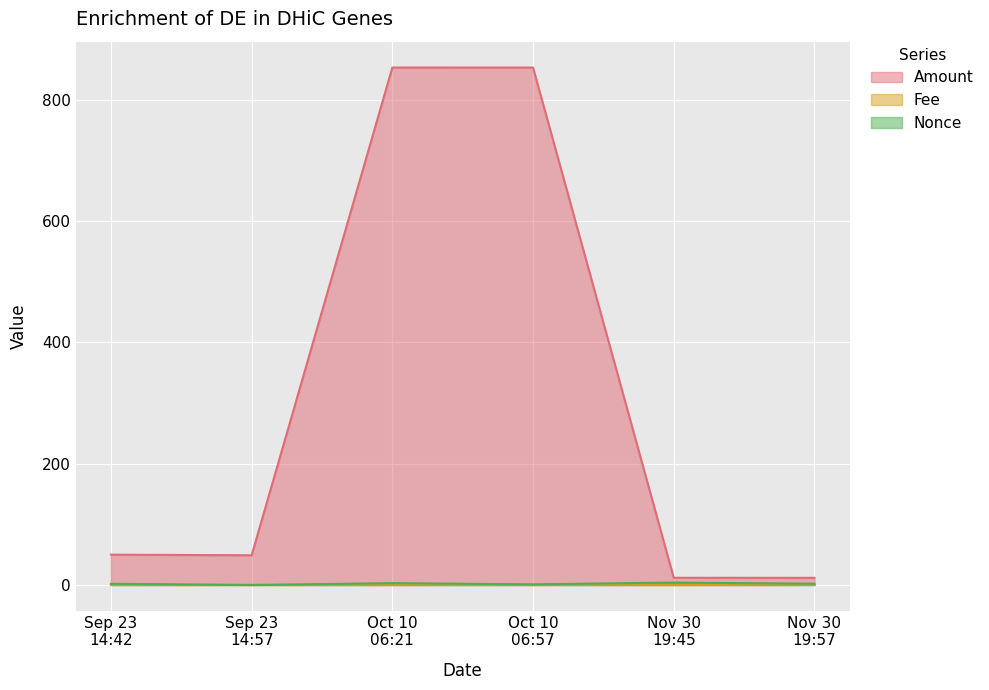

Rank the series by their maximum value, from highest to lowest.

Amount, Nonce, Fee